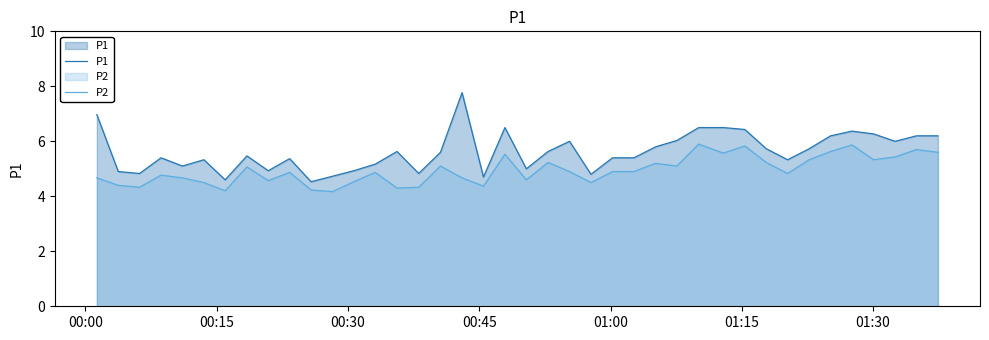

Reading right to left, what are all the values shown in this chart?

P1: 6.2	6.2	6.0	6.3	6.4	6.2	5.7	5.3	5.7	6.4	6.5	6.5	6.0	5.8	5.4	5.4	4.8	6.0	5.6	5.0	6.5	4.7	7.8	5.6	4.8	5.6	5.2	4.9	4.7	4.5	5.4	4.9	5.5	4.6	5.3	5.1	5.4	4.8	4.9	7.0
P2: 5.6	5.7	5.4	5.3	5.9	5.6	5.3	4.8	5.2	5.8	5.6	5.9	5.1	5.2	4.9	4.9	4.5	4.9	5.2	4.6	5.5	4.4	4.7	5.1	4.3	4.3	4.9	4.5	4.2	4.2	4.9	4.6	5.1	4.2	4.5	4.7	4.8	4.3	4.4	4.7